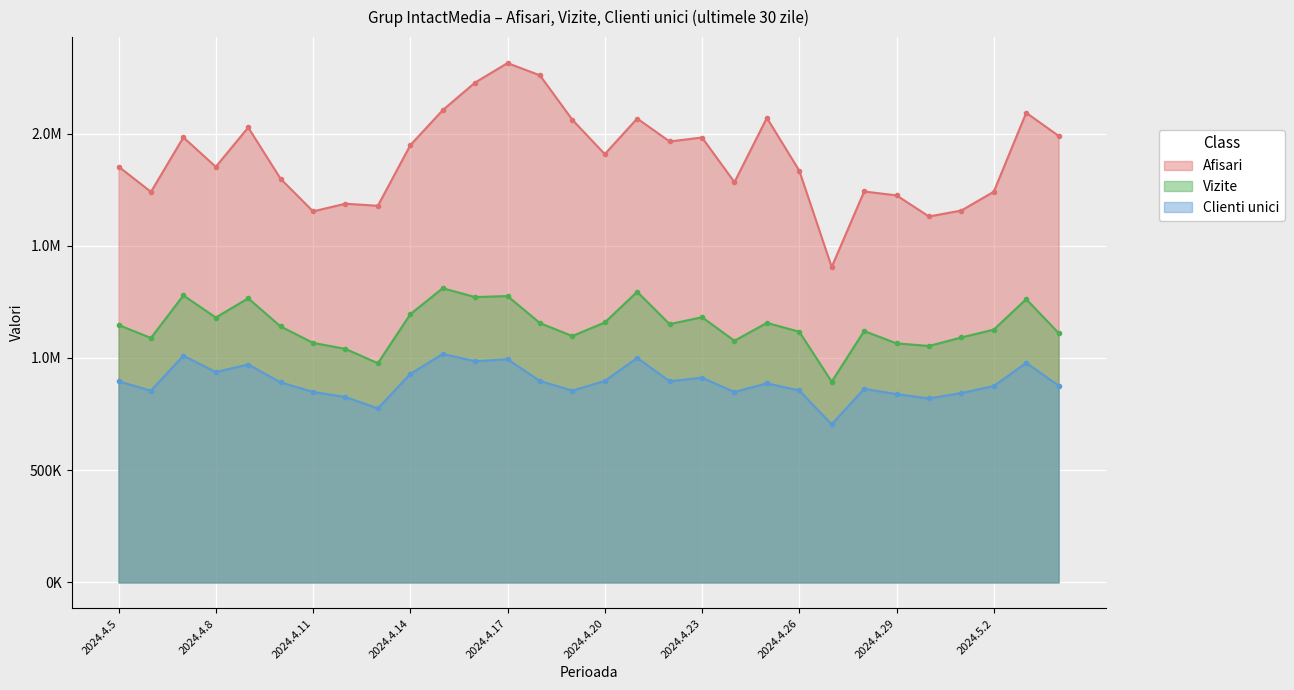

In Clienti unici, how many points are higher than both neighbors (excluding endpoints)?

9